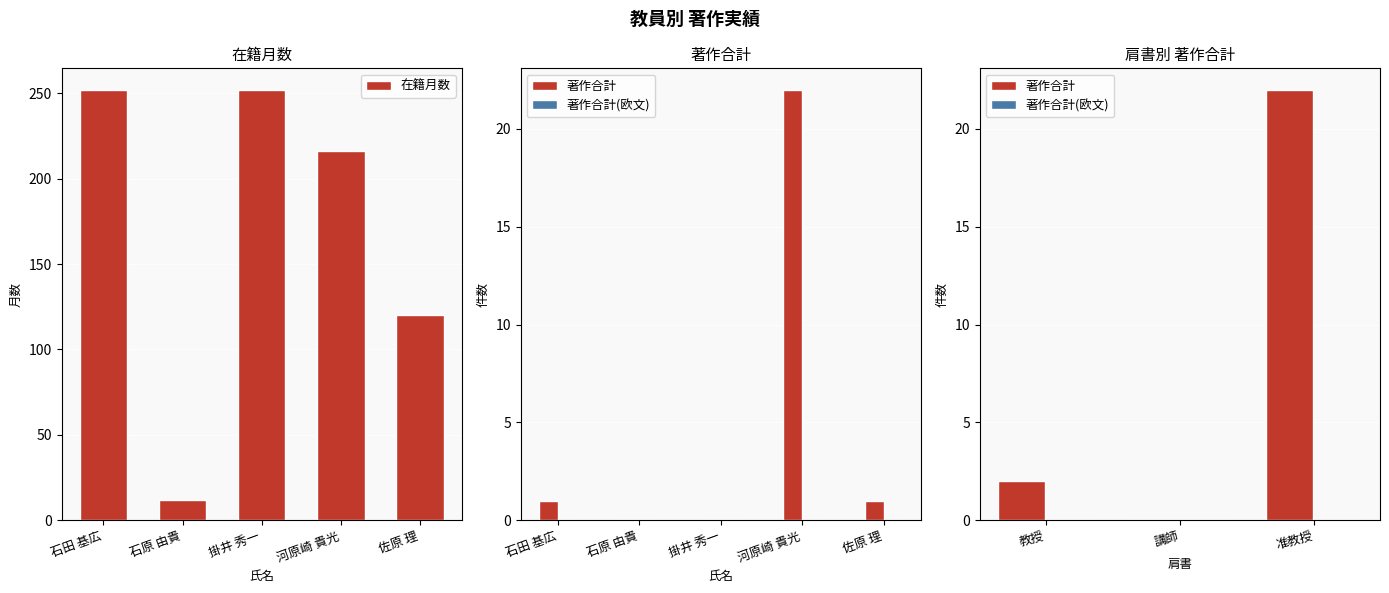

Is the value of 在籍月数 at 河原崎 貴光 greater than the value of 著作合計 at 石田 基広?

Yes